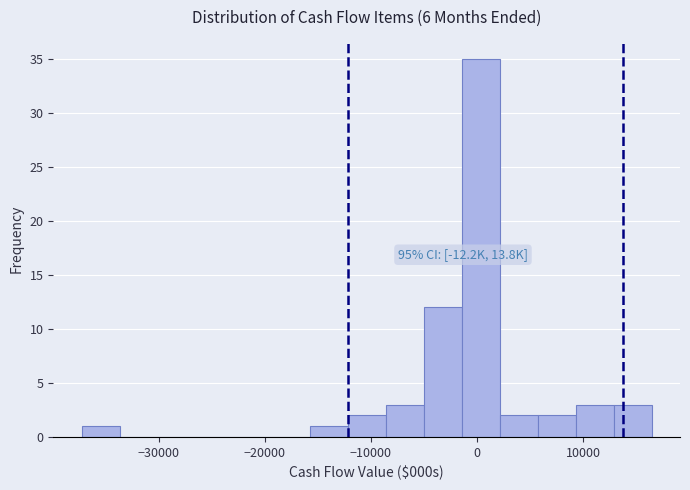

Read against the x-axis, roughly where is the centre of the tallest bar?

0